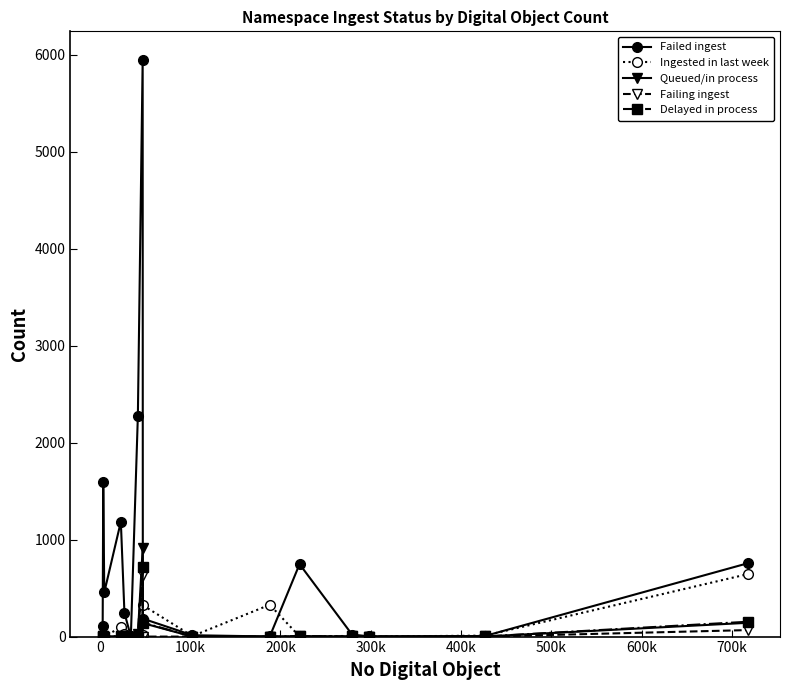

True or false: Failed ingest has more than 1 points higher than both neighbors.

True